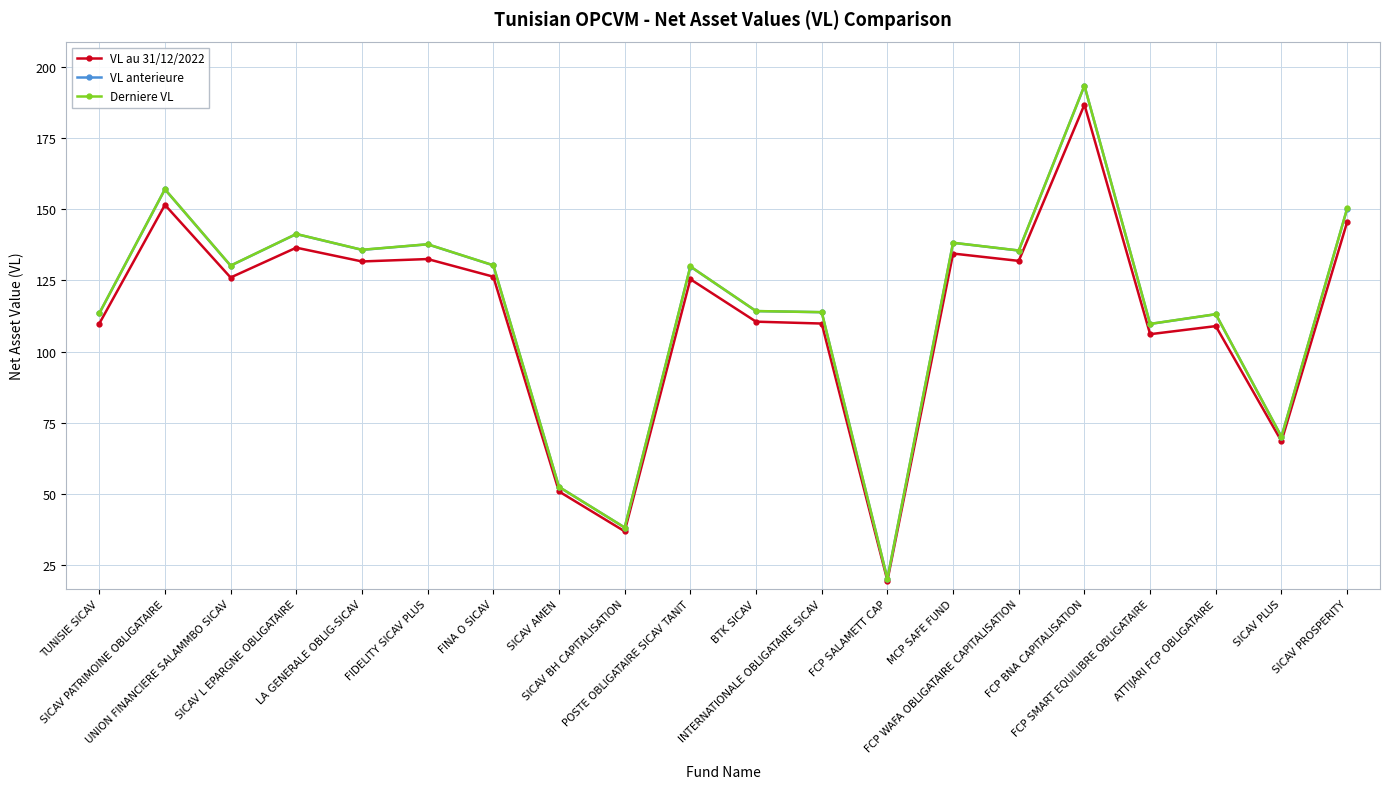

What is the lowest value of the Derniere VL series?

20.2